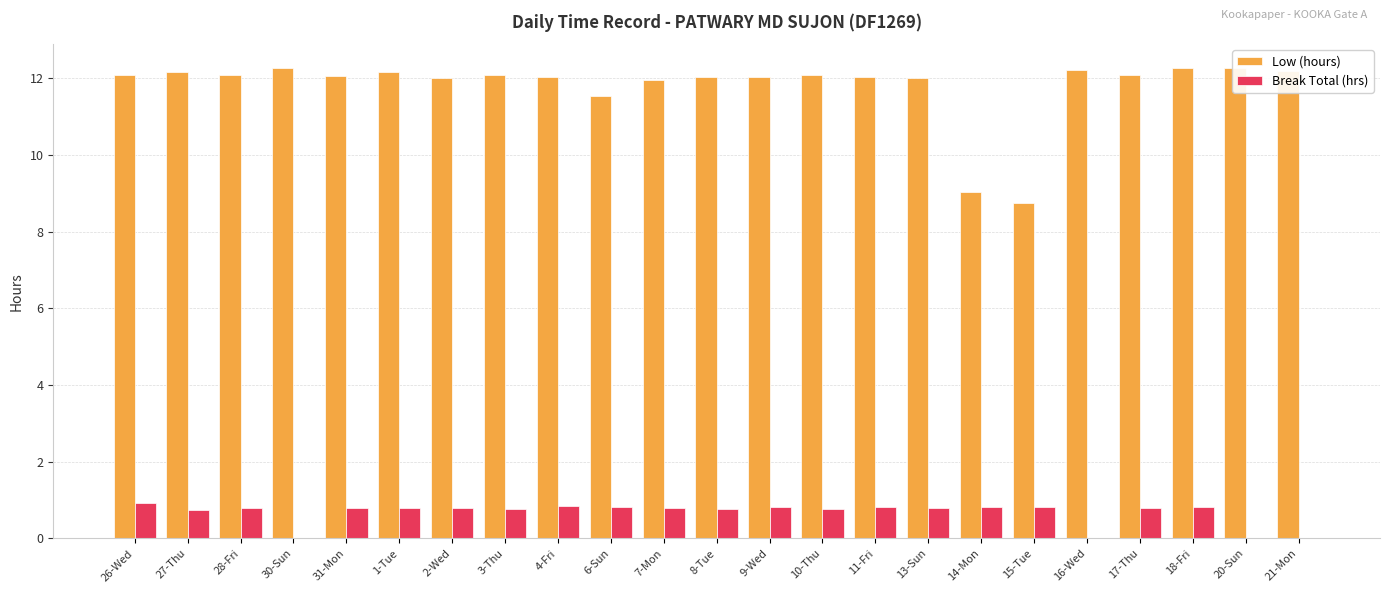

Is the value of Break Total (hrs) at 7-Mon greater than the value of Low (hours) at 26-Wed?

No